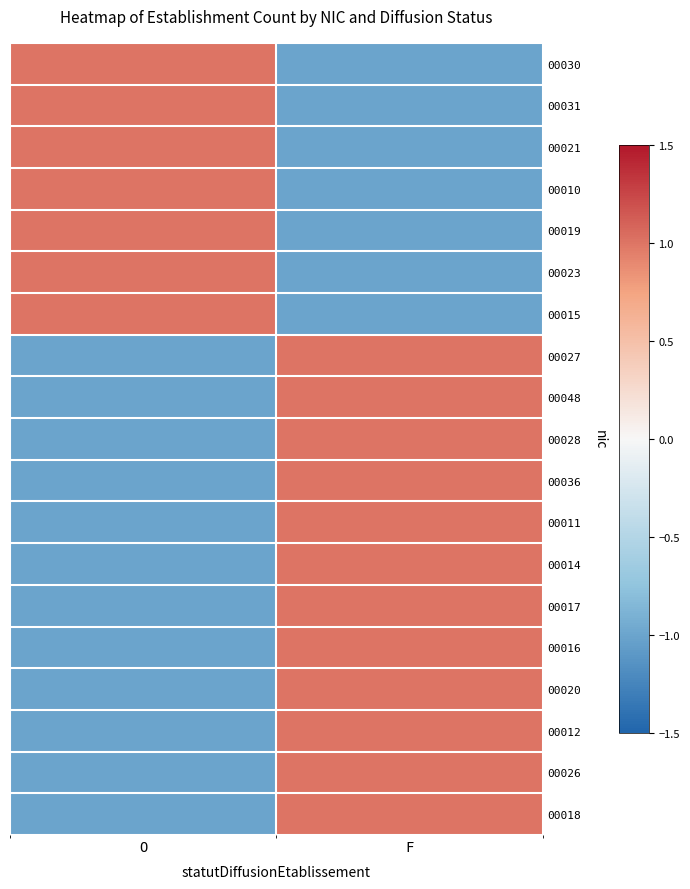

Which has a higher value, O or F?

O